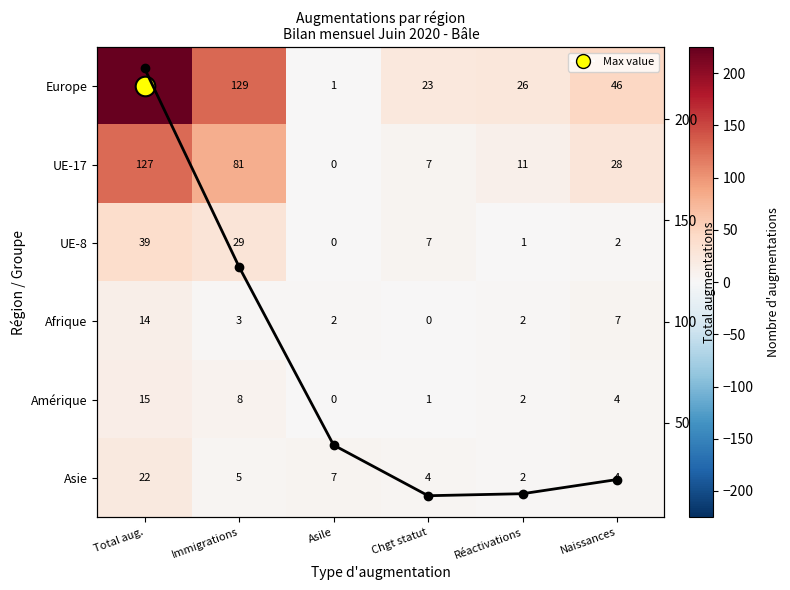

True or false: UE-8 has a value of 5 at Chgt statut.

False